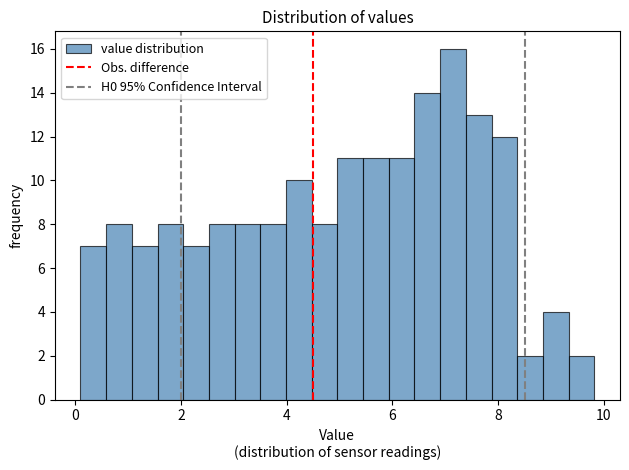

Read against the x-axis, roughly where is the centre of the tallest bar?

7.2